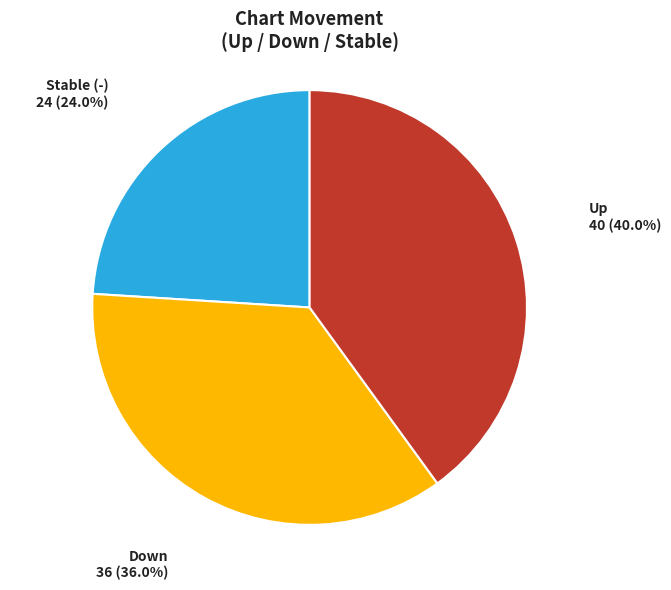

How many slices are in this pie chart?

3